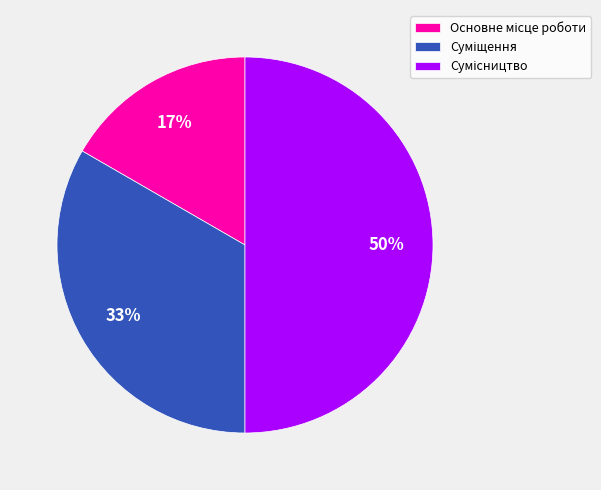

To the nearest percent, what is the average slice percentage?

33%